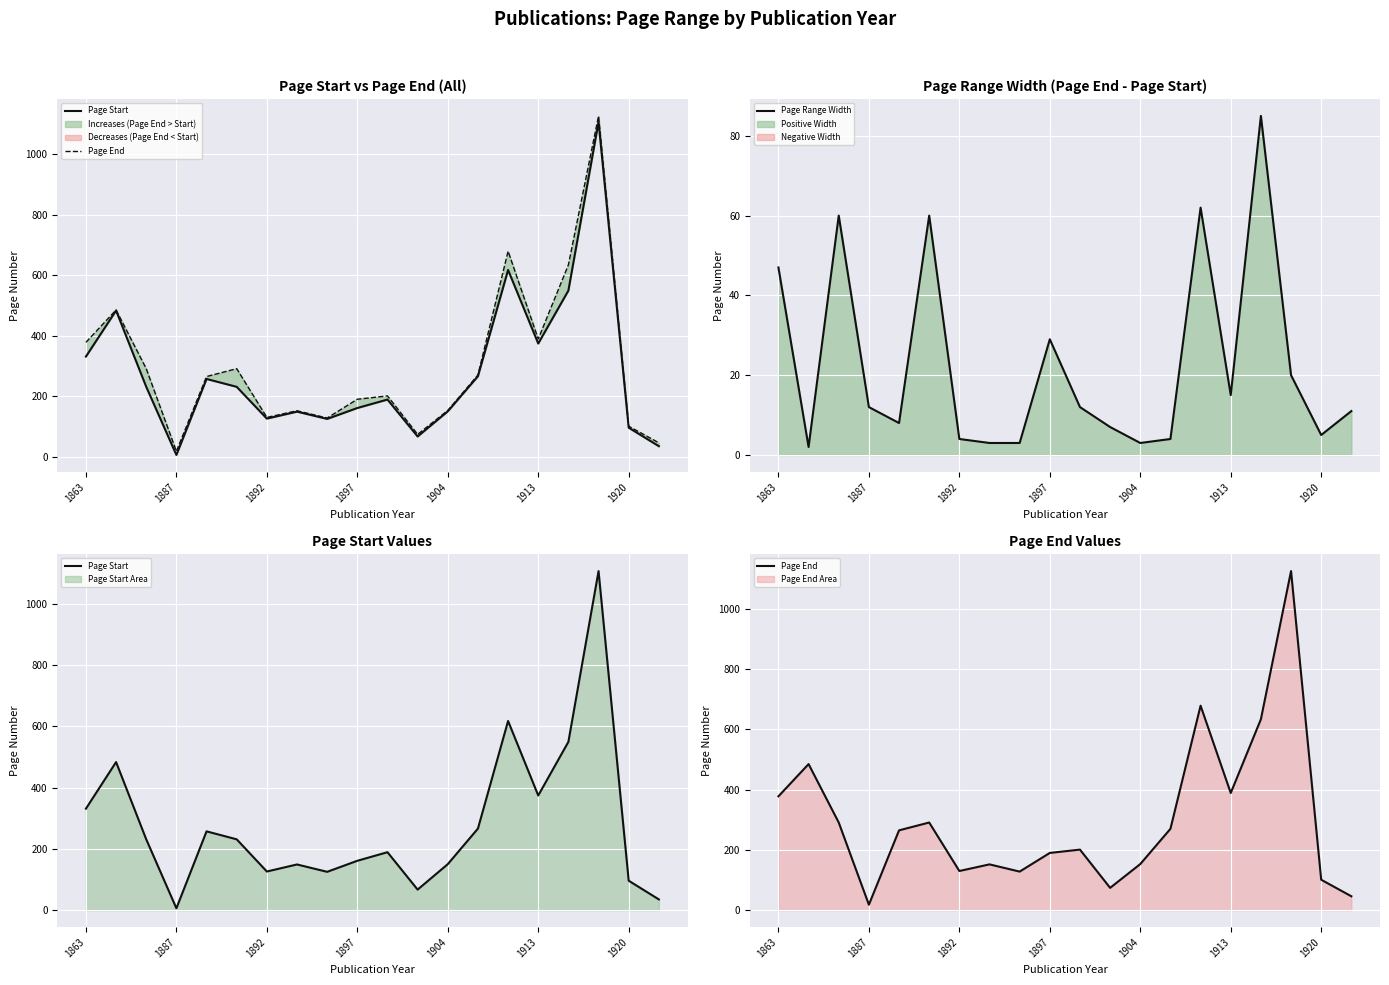

What is the maximum value for Page Range Width?

85